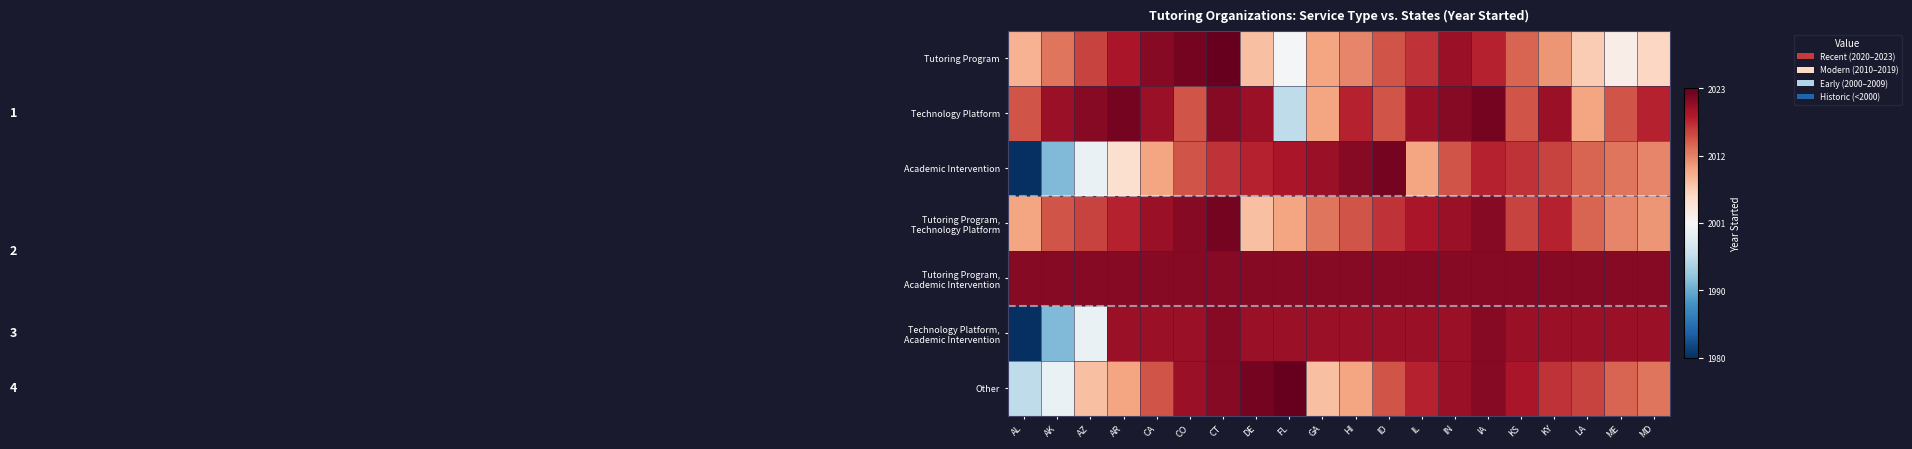

Between GA and DE, which is larger?

GA